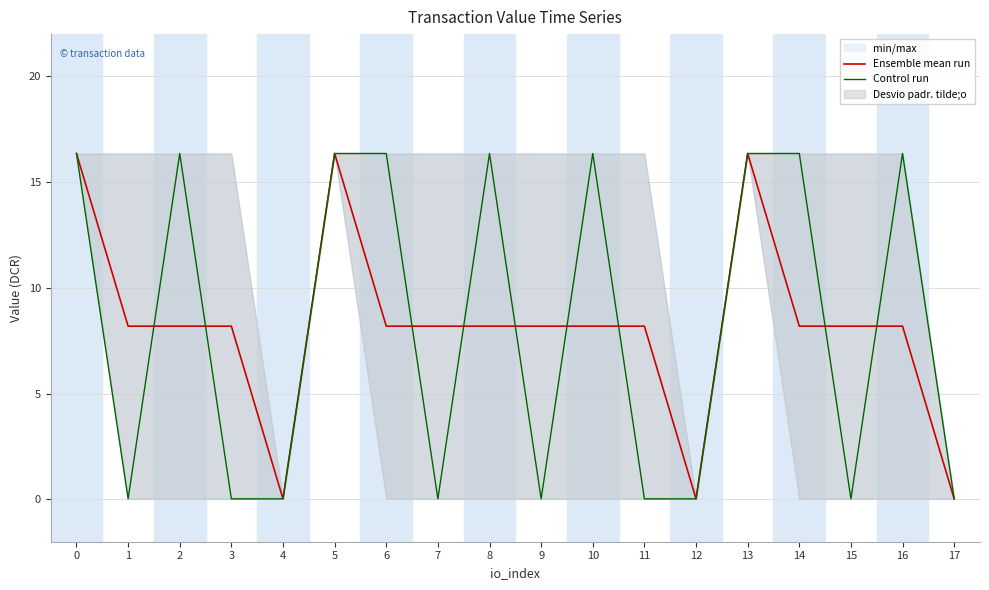

The Ensemble mean run series shows 13.4 at 9. True or false?

False